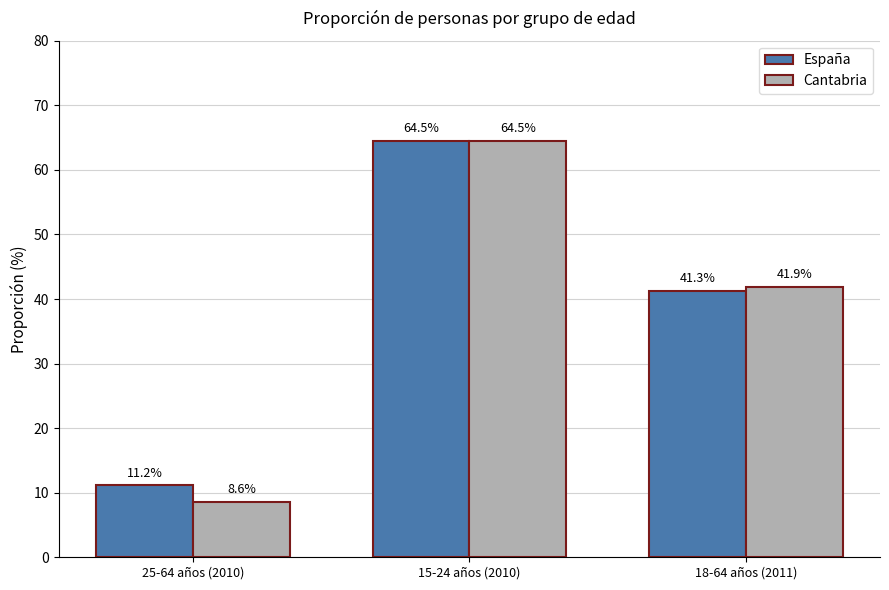

True or false: España has a value of 23.9 at 18-64 años (2011).

False